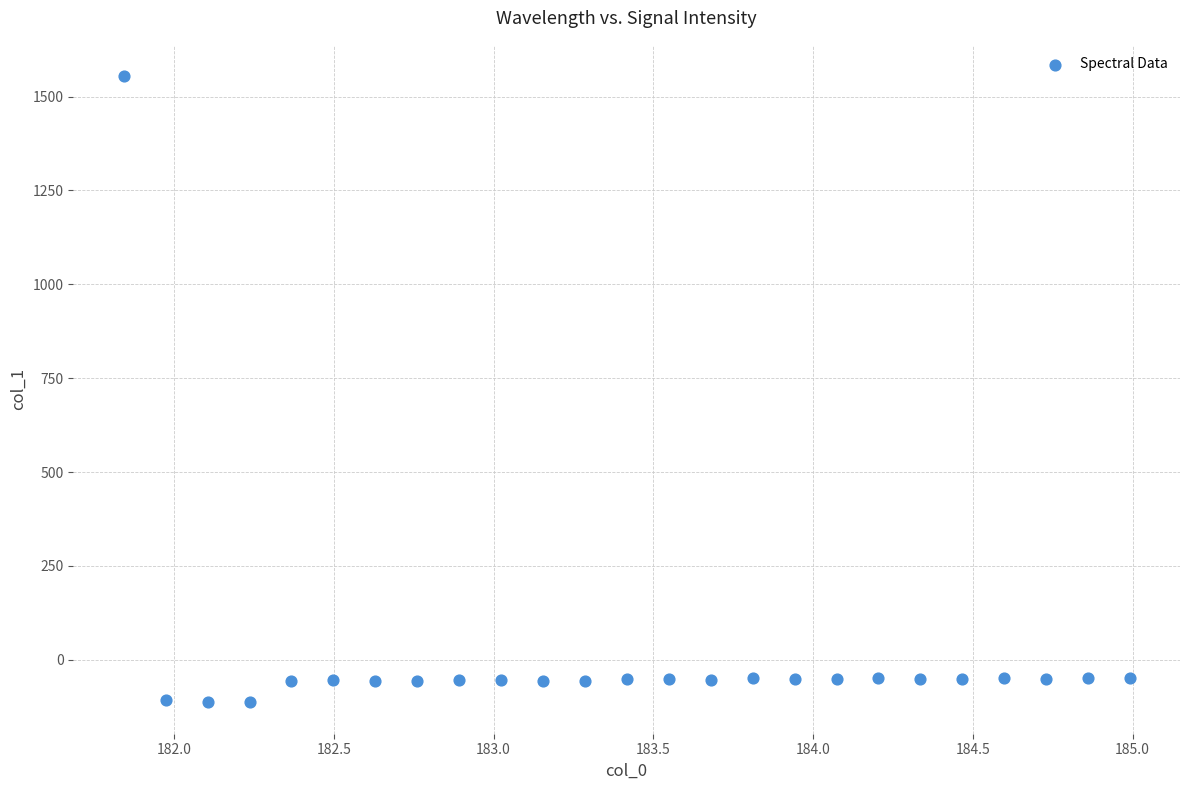

What is the range of Y values (max minus min)?

1668.3